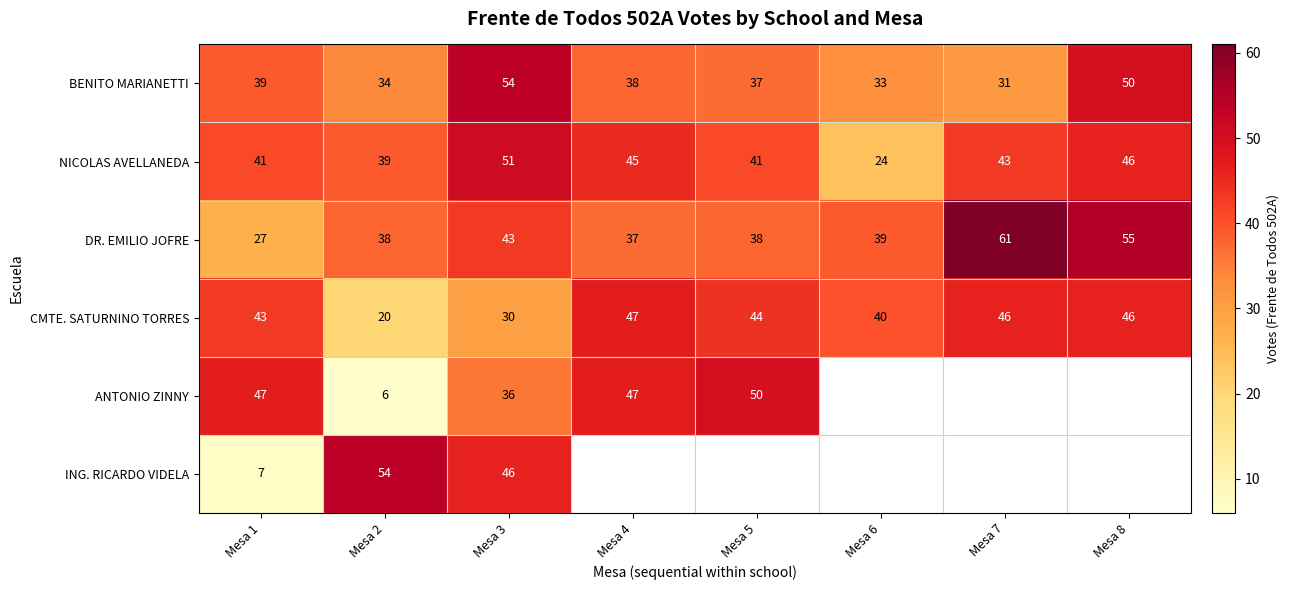

Is it true that NICOLAS AVELLANEDA equals 46 at Mesa 8?

True